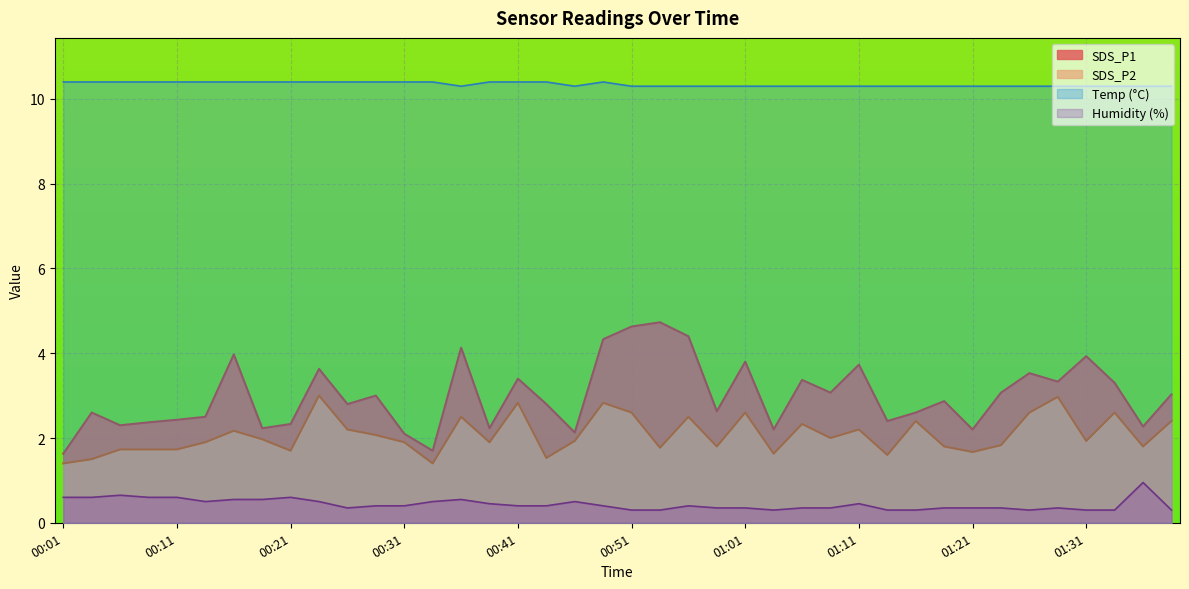

Is the value of Humidity at 00:11 greater than the value of SDS_P1 at 01:28?

No